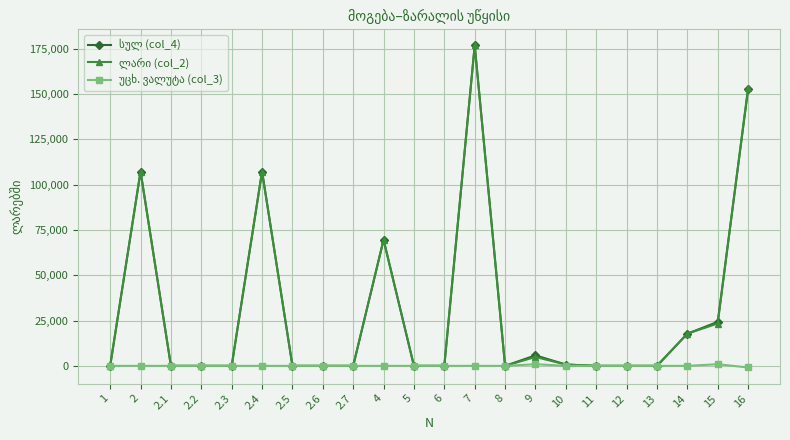

What is the smallest value displayed?

-907.0